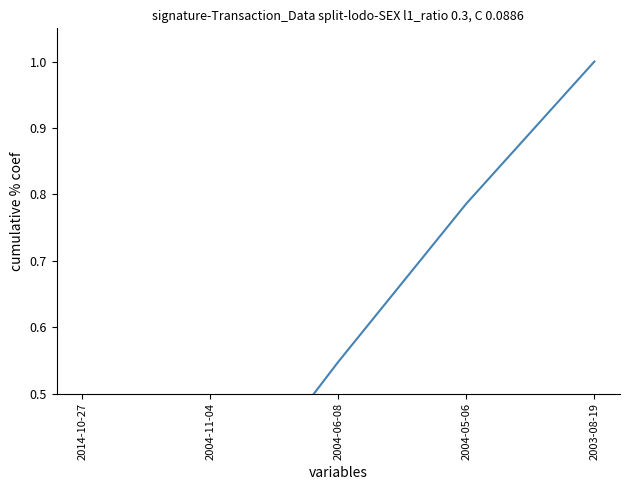

True or false: there are more than 1 points higher than both neighbors.

False